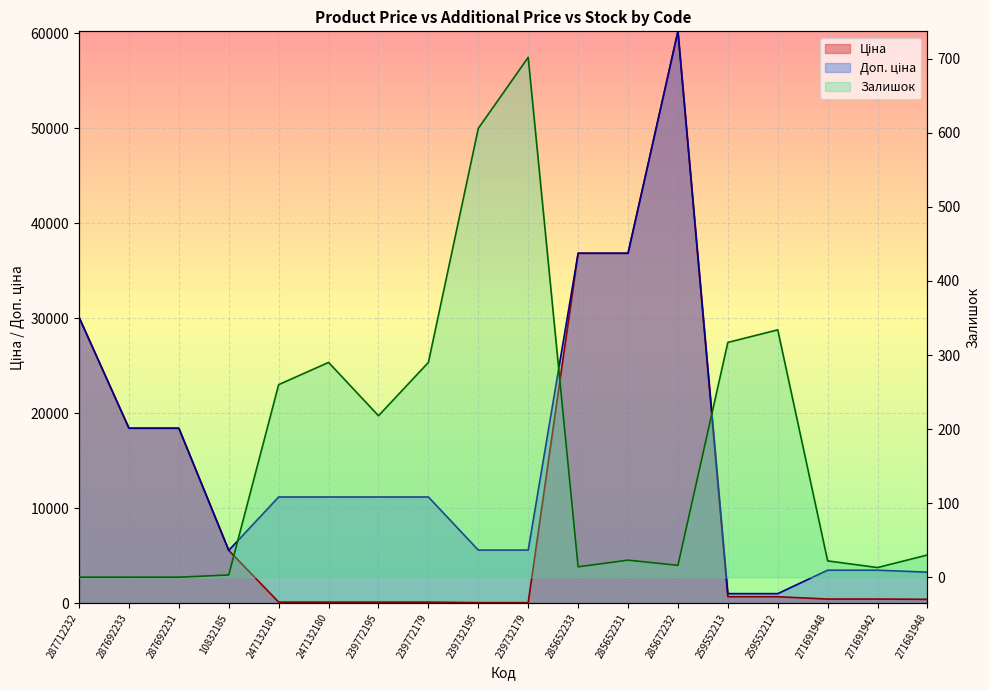

Is the value of Ціна at 287692233 greater than the value of Залишок at 285652231?

Yes